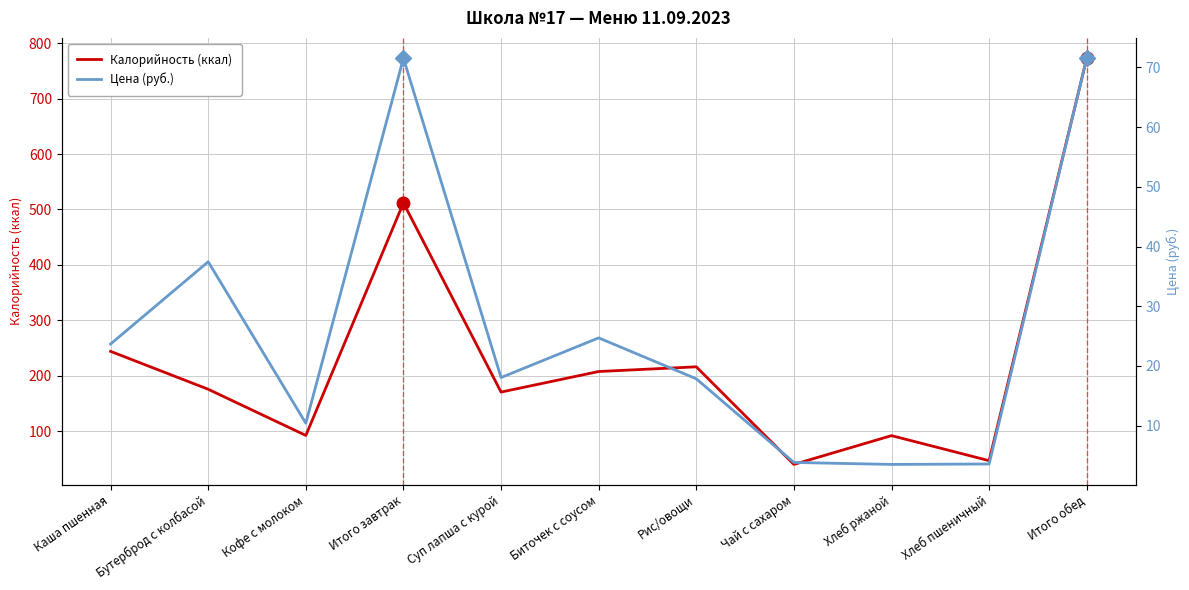

What position from the right is Каша пшенная?

11